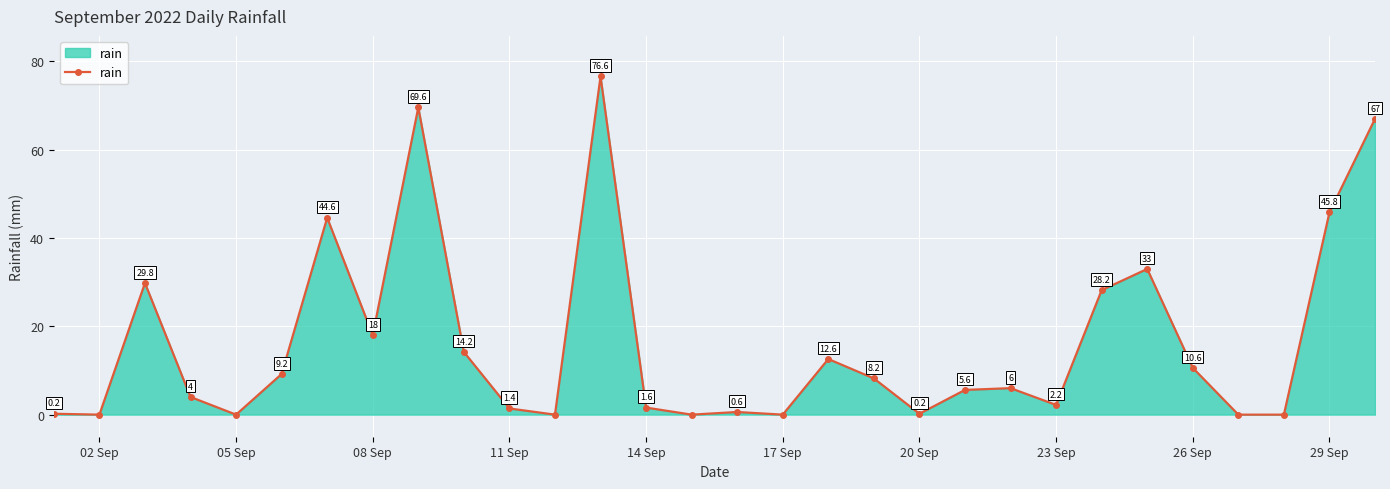

What is the maximum value shown in the chart?

76.6